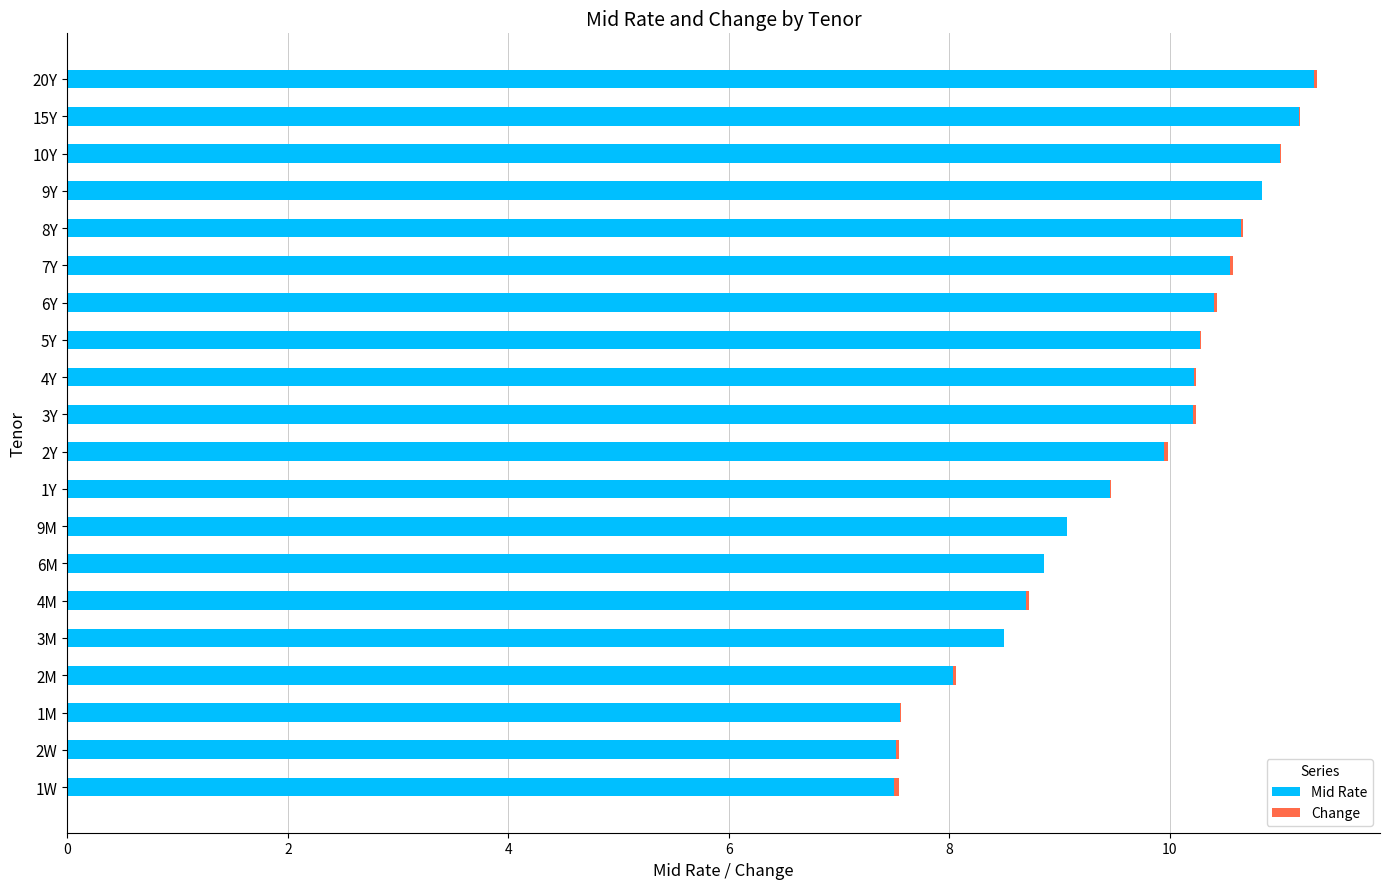

What is the average value of the Mid Rate series?

9.6